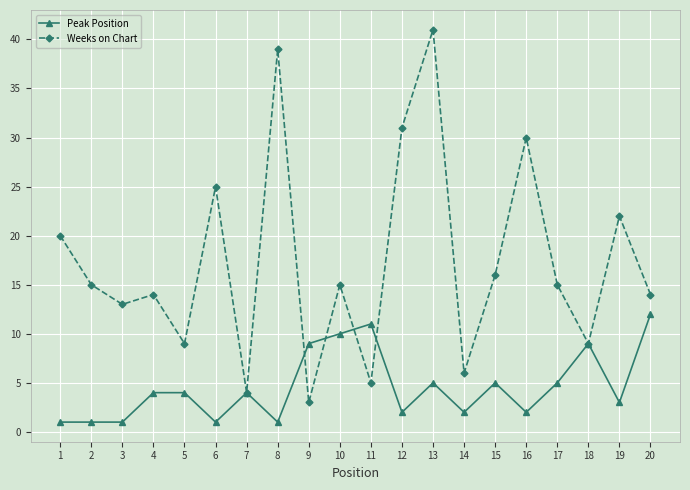

What value does the Weeks on Chart series have at 11?

5